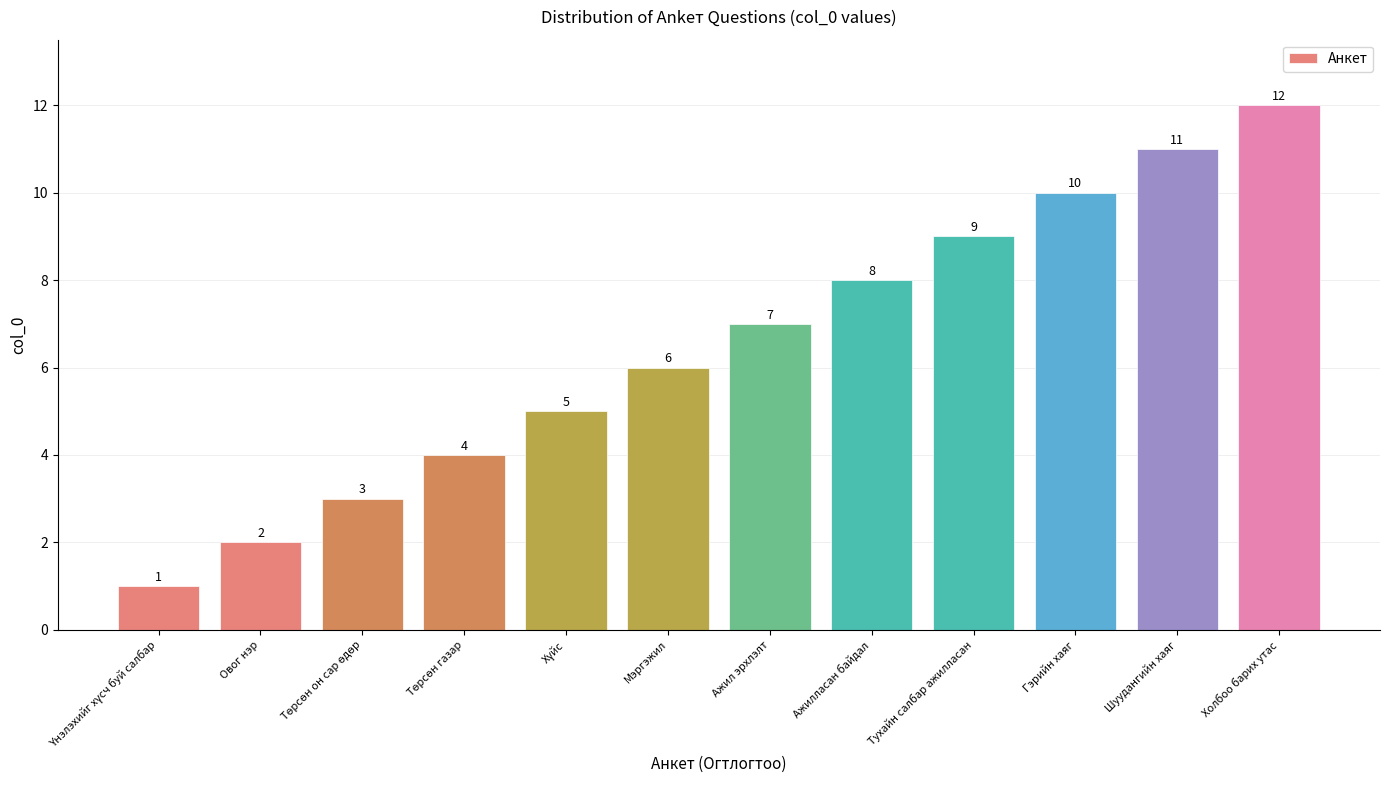

True or false: the data shows 8 at Ажилласан байдал.

True